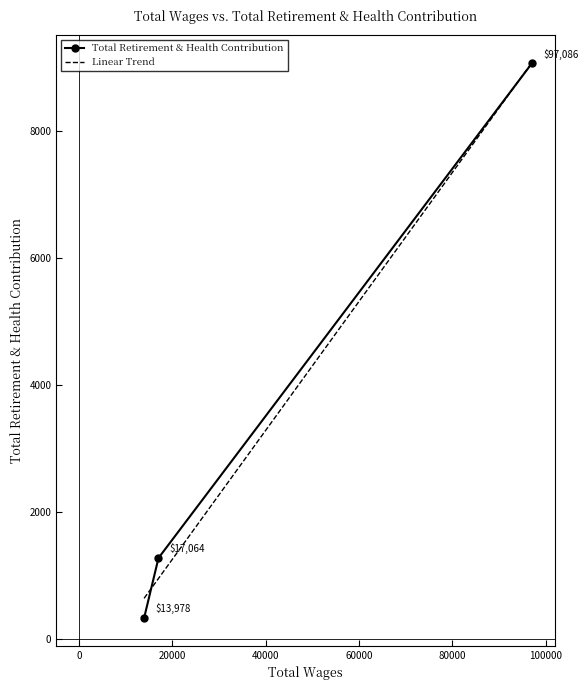

What is the lowest value of the Total Retirement & Health Contribution series?

337